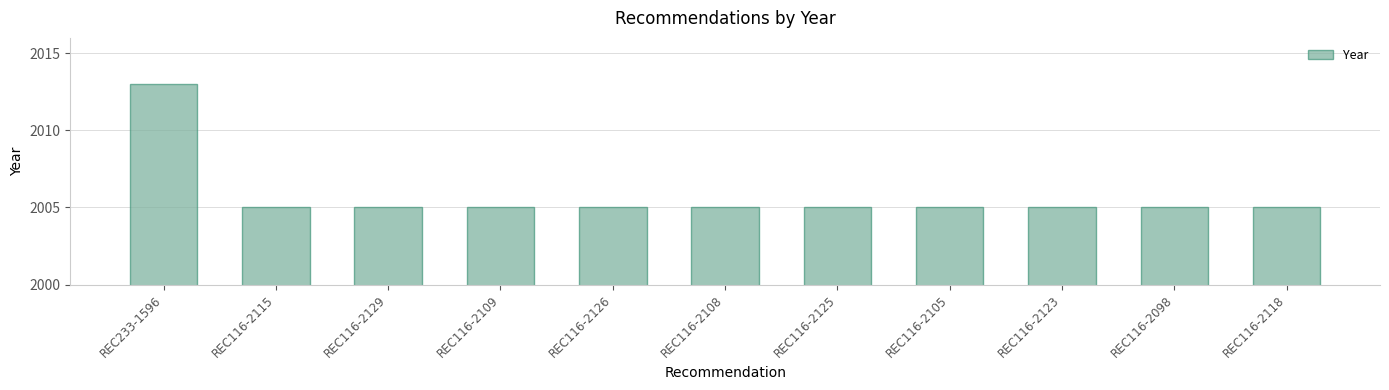

What is the ratio of the value at REC116-2115 to the value at REC116-2105?

1.0